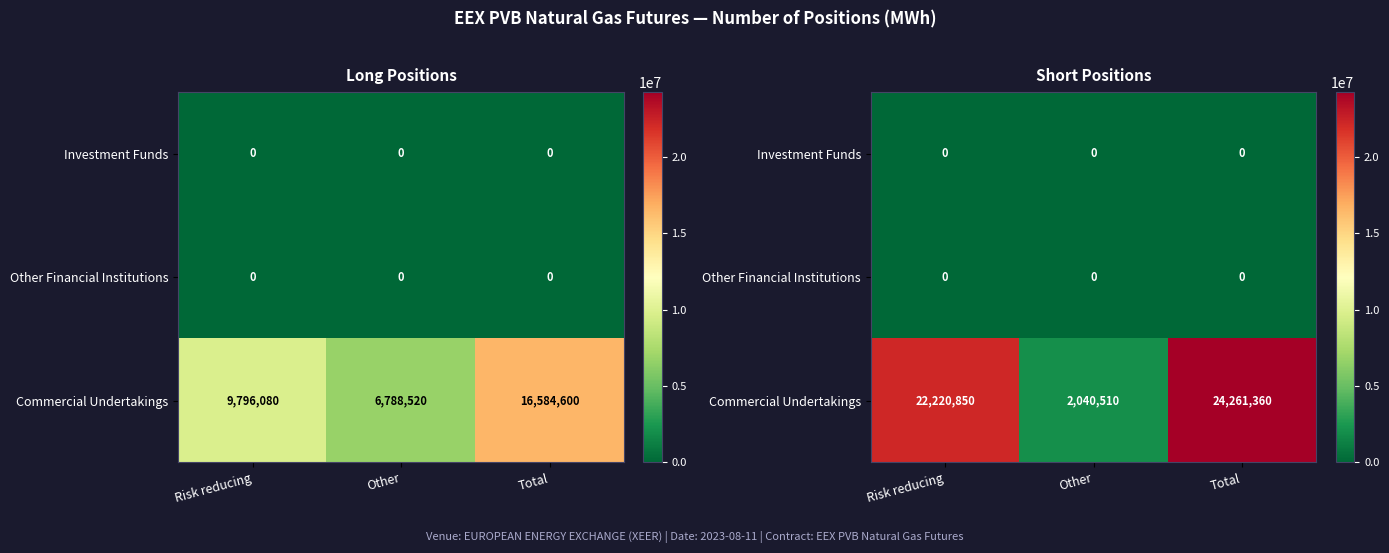

Which label corresponds to the largest value in the chart?

Total